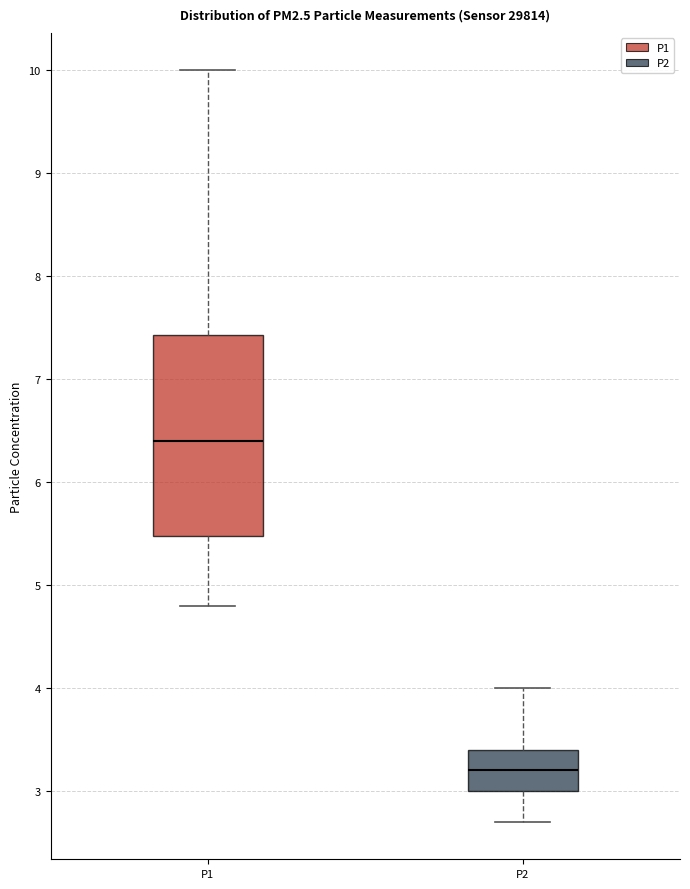

Which box is the tallest, from its lower edge to its upper edge?

P1